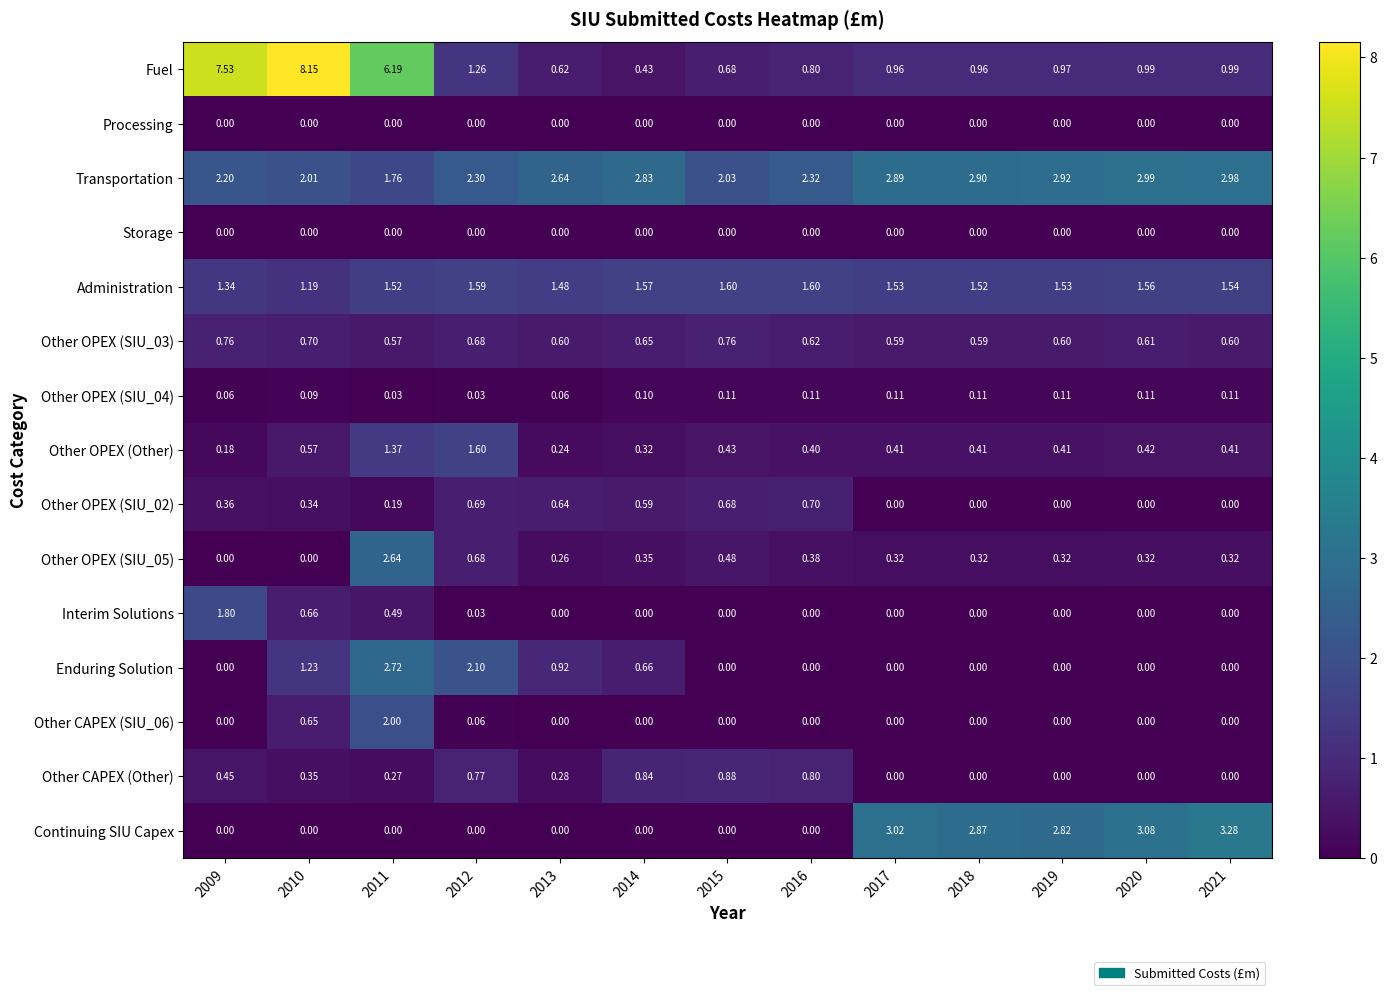

Which series has the largest total across all categories?

Transportation